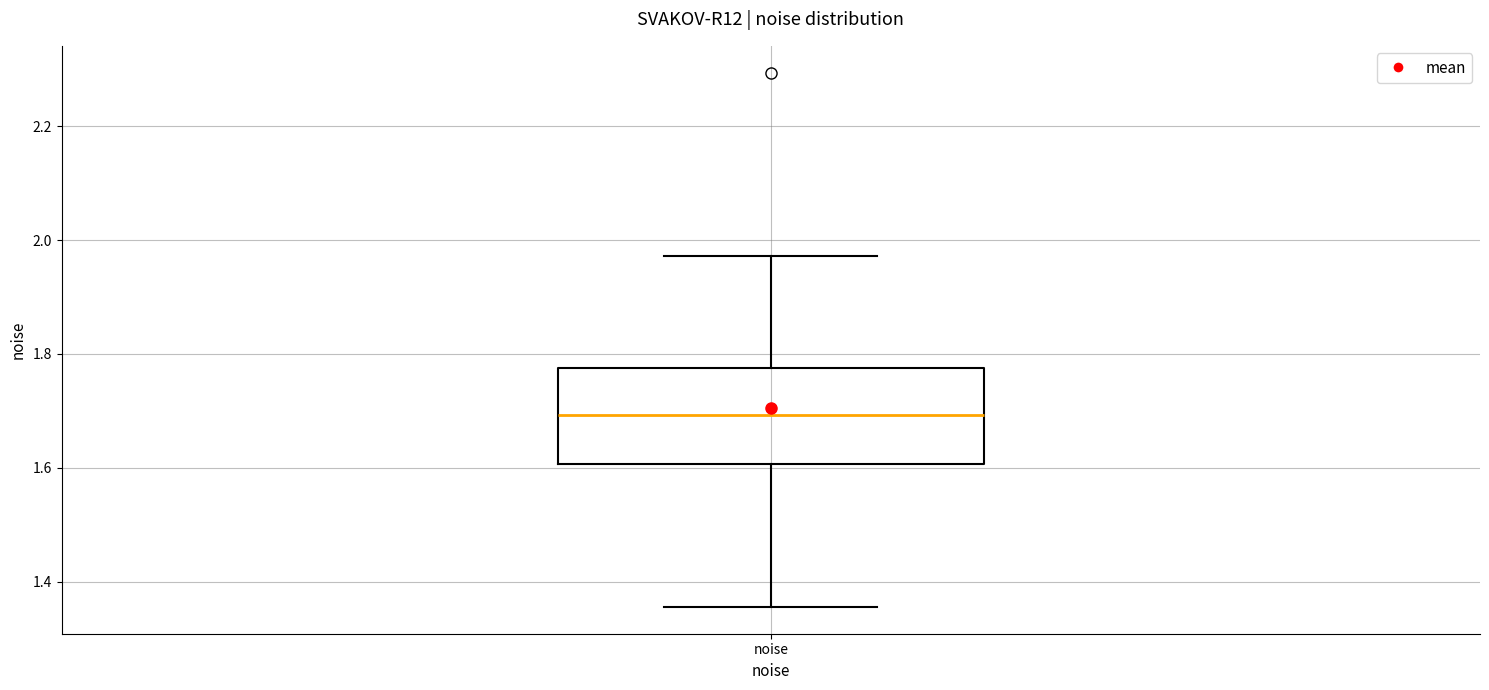

Transcribe this box plot: give where the median line is, the range the box spans, and where the two whiskers end, as read against the y-axis. The values are not printed on the chart, so give them approximately, as read against the axis.

median 1.70, box 1.60 to 1.78, whiskers 1.36 to 1.98